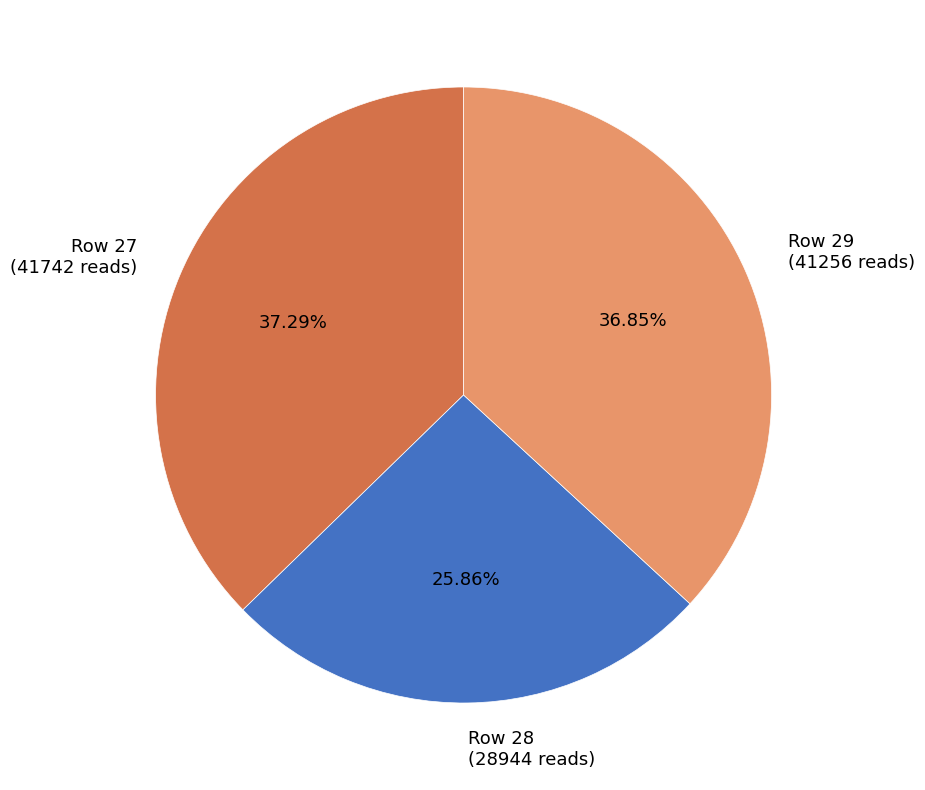

The Row 28 slice represents 34% of the pie. True or false?

False